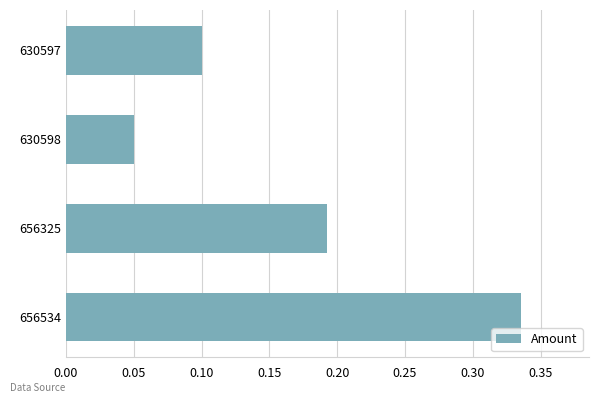

What is the sum of all values?

0.7